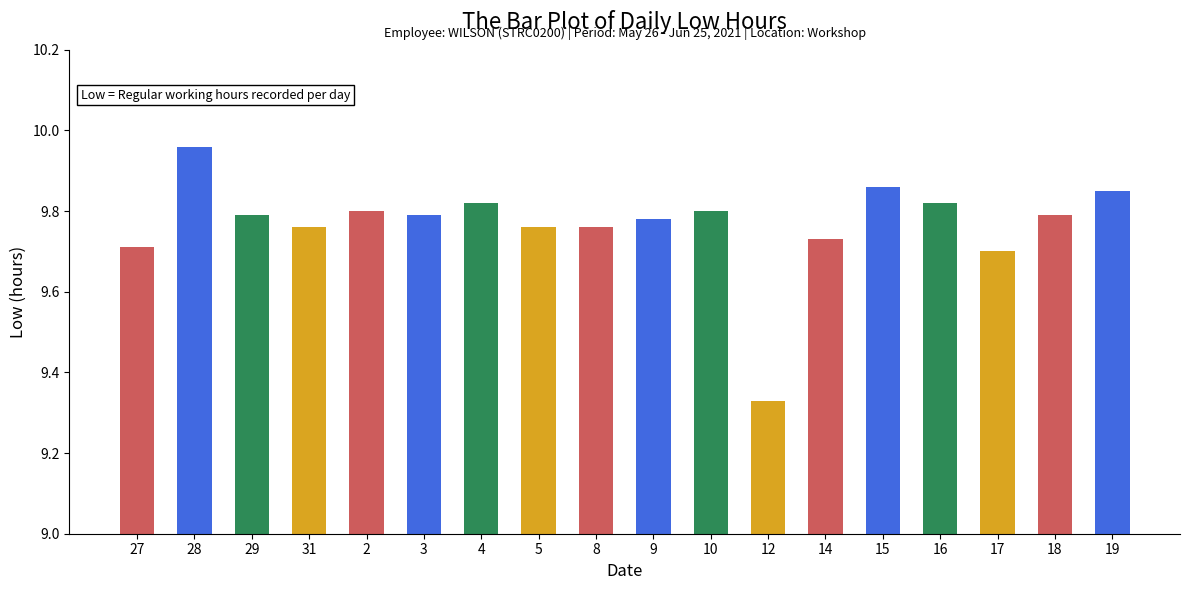

Which category has the lowest value across all series?

12